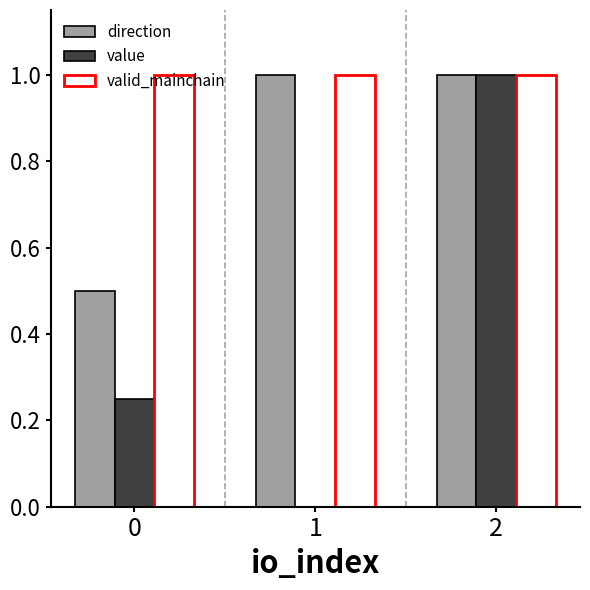

The direction series shows 0.1 at 0. True or false?

False